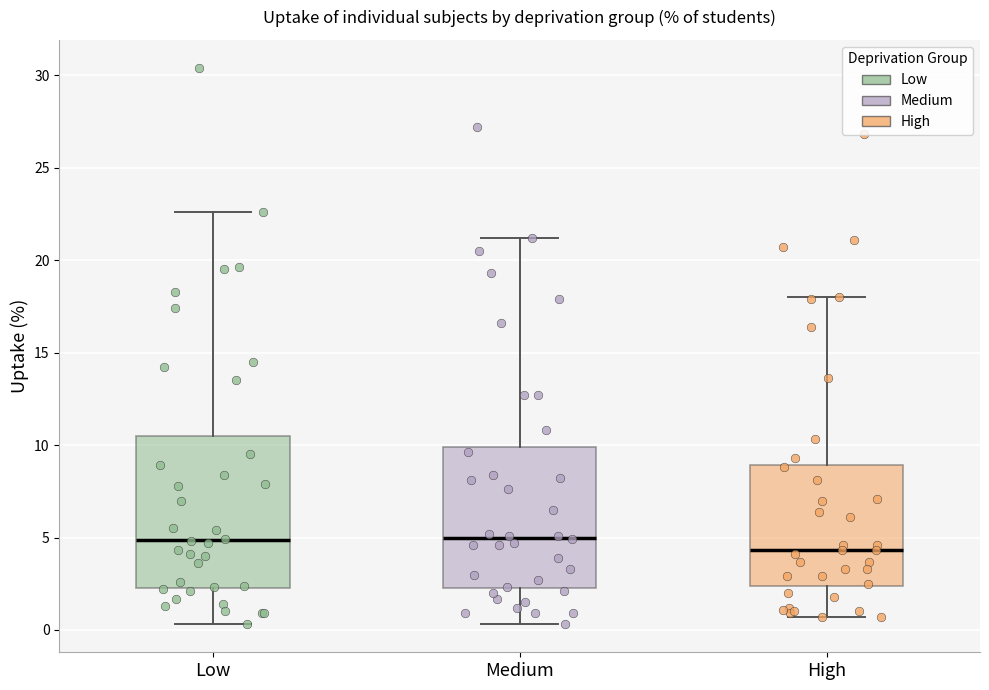

Which box's median line is the lowest?

High